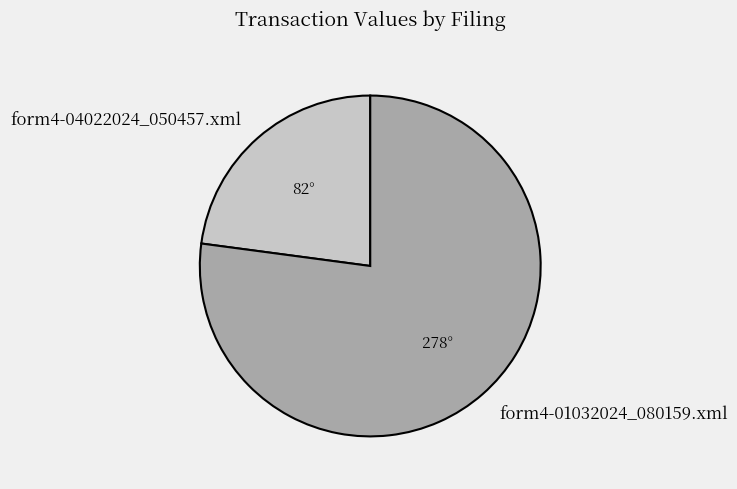

Count the number of slices in the pie.

2